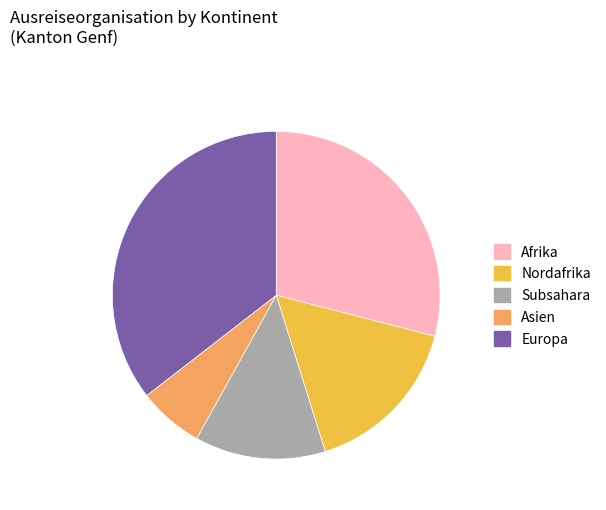

The Europa slice represents 35% of the pie. True or false?

True